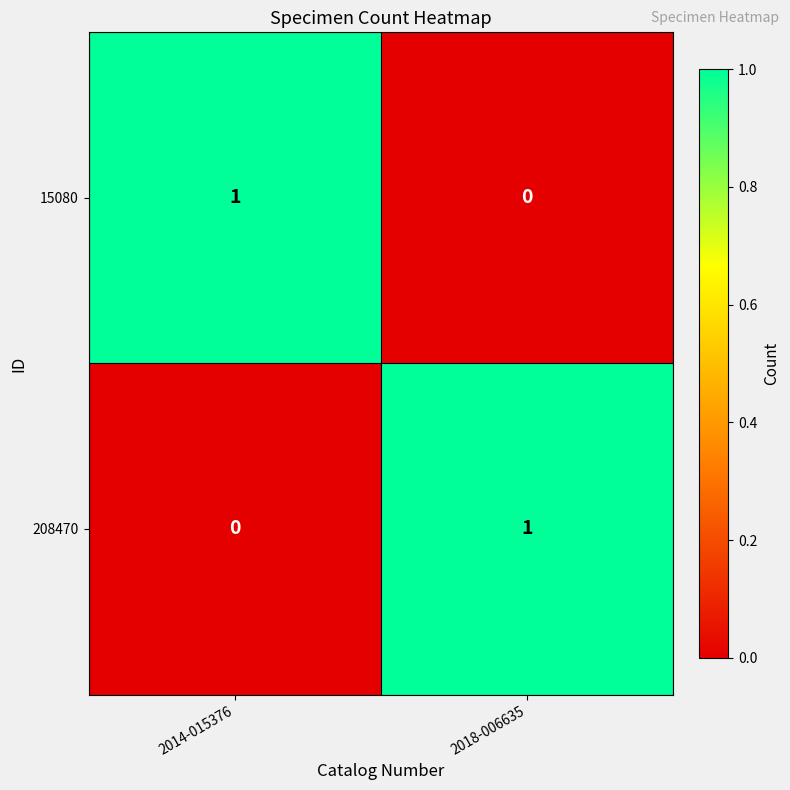

How many values in the 15080 series are below 1?

1